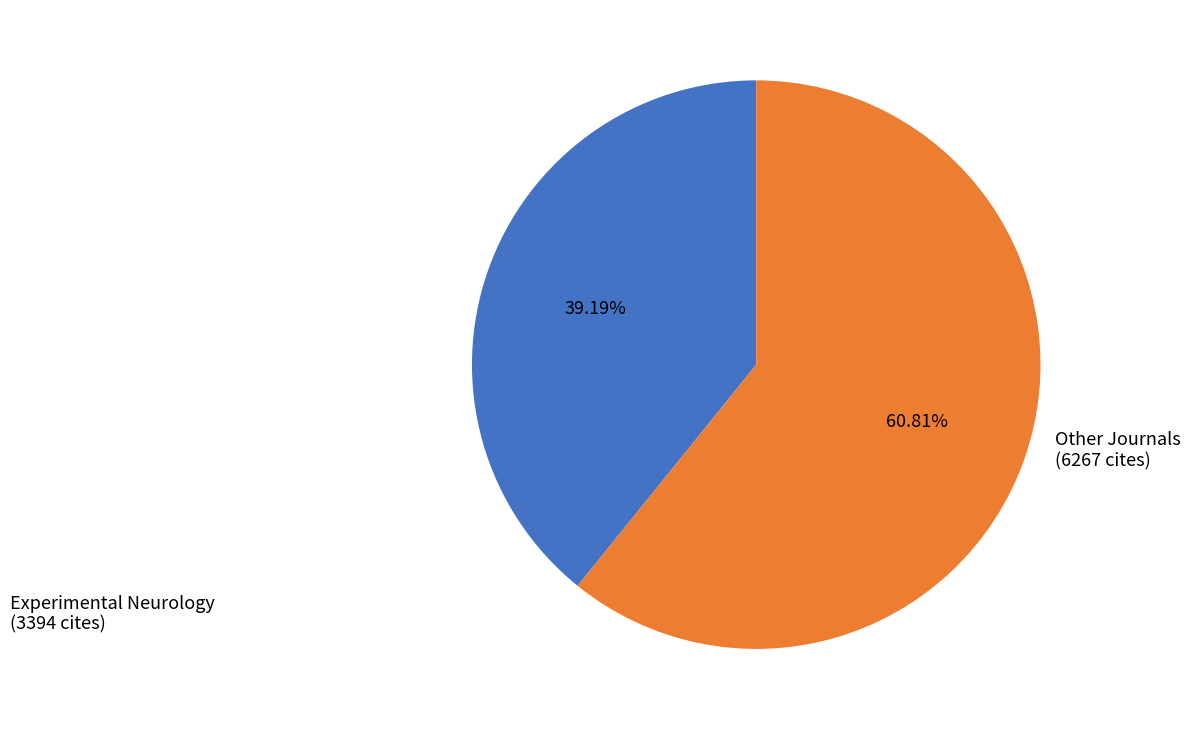

Does any single category account for the majority?

Yes